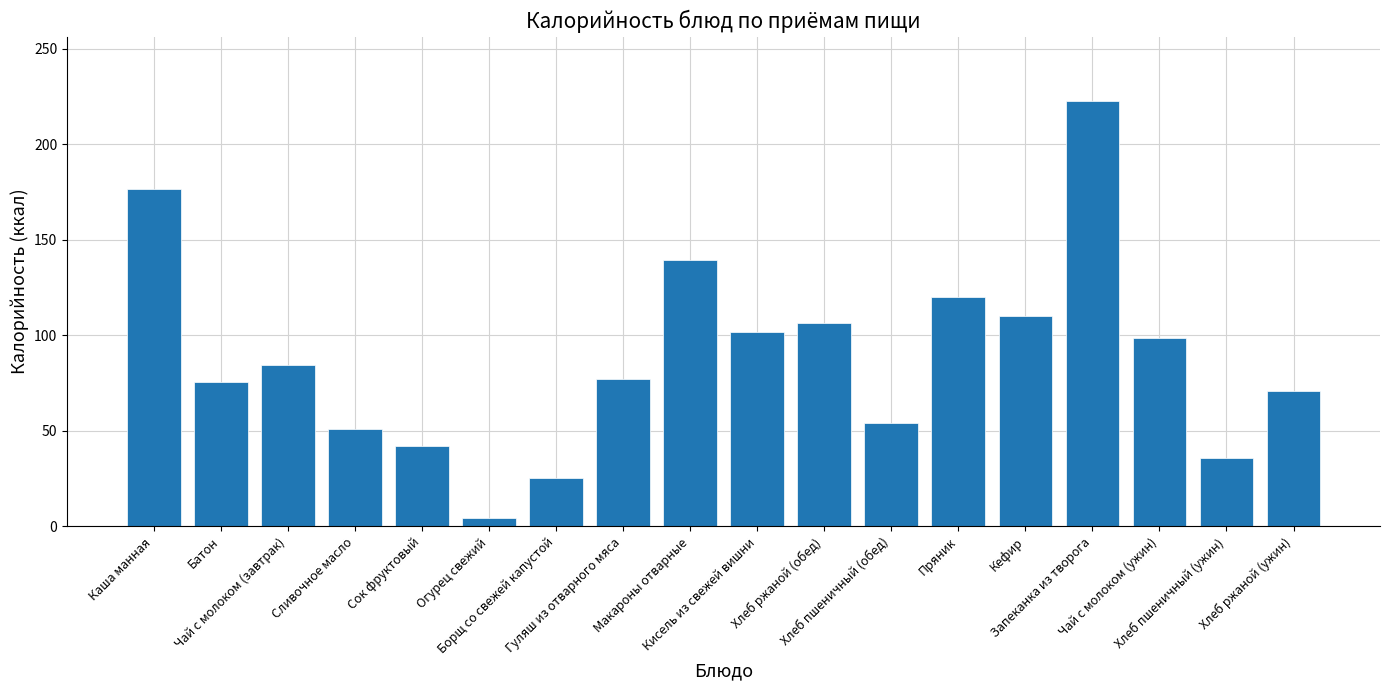

Reading left to right, list all the values displayed in this chart.

176.4	75.6	84.5	51.0	42.0	4.5	25.6	77.0	139.2	101.7	106.5	54.0	120.0	110.0	222.9	98.8	36.0	71.0